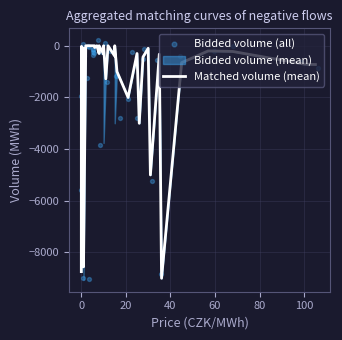

At how many categories does at least one series exceed -1103?

26